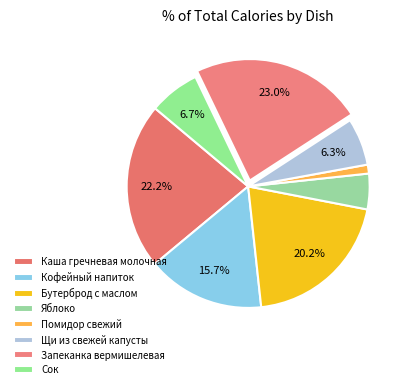

The Щи из свежей капусты slice represents 6% of the pie. True or false?

True